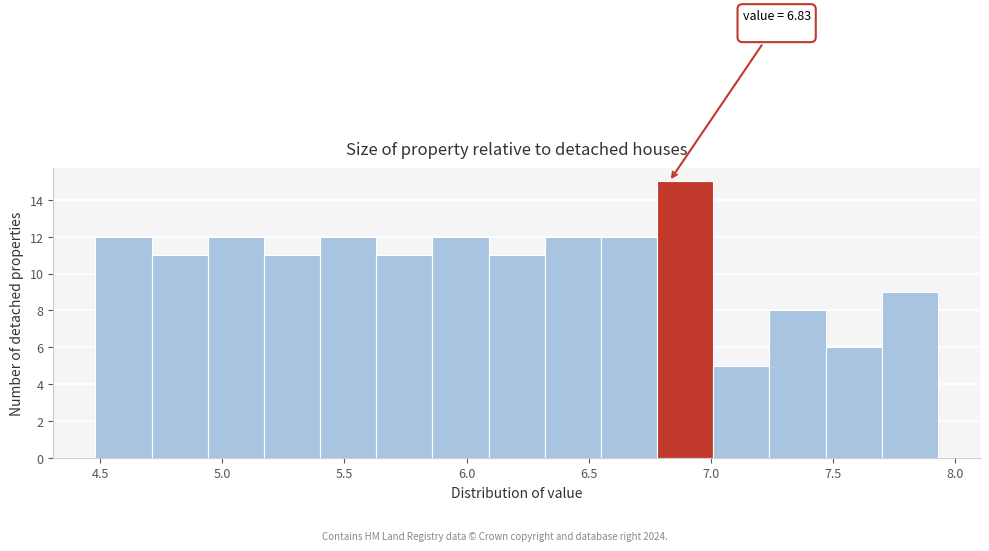

Which range on the x-axis has the tallest bar?

6.78 to 7.01